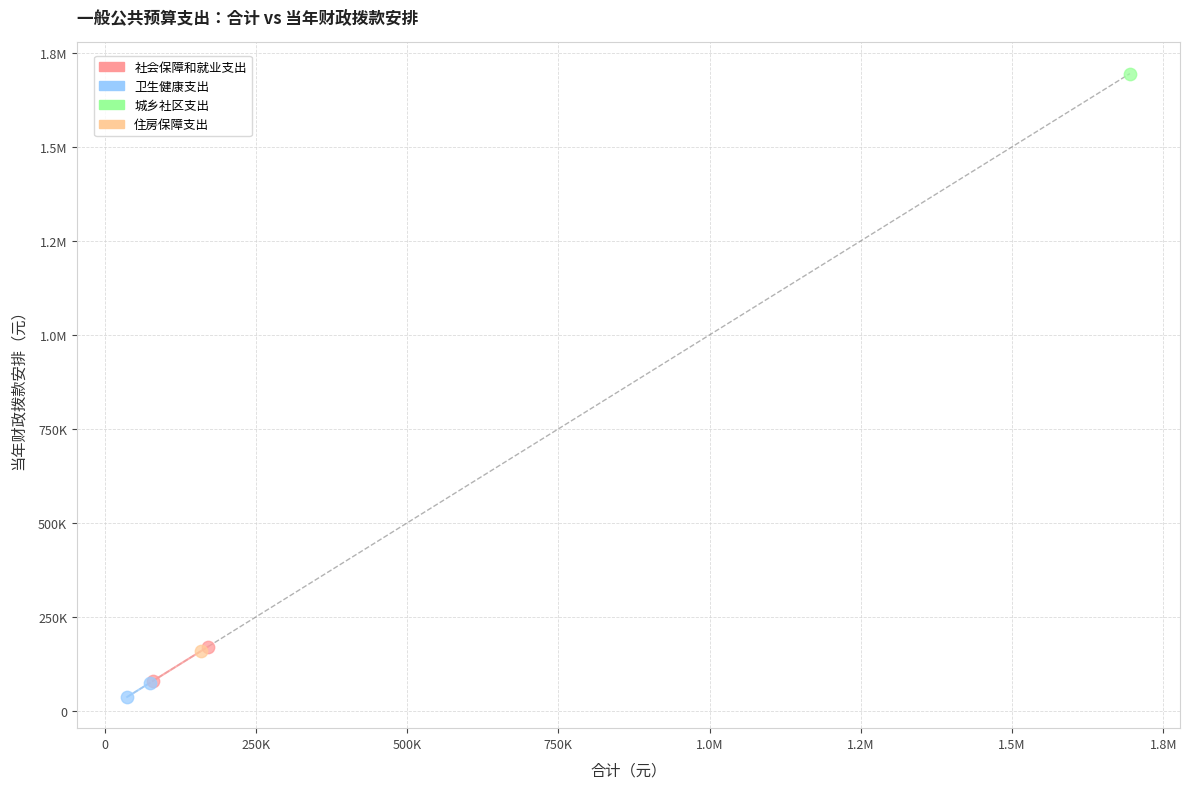

What are all the series names shown in the legend?

社会保障和就业支出, 卫生健康支出, 城乡社区支出, 住房保障支出